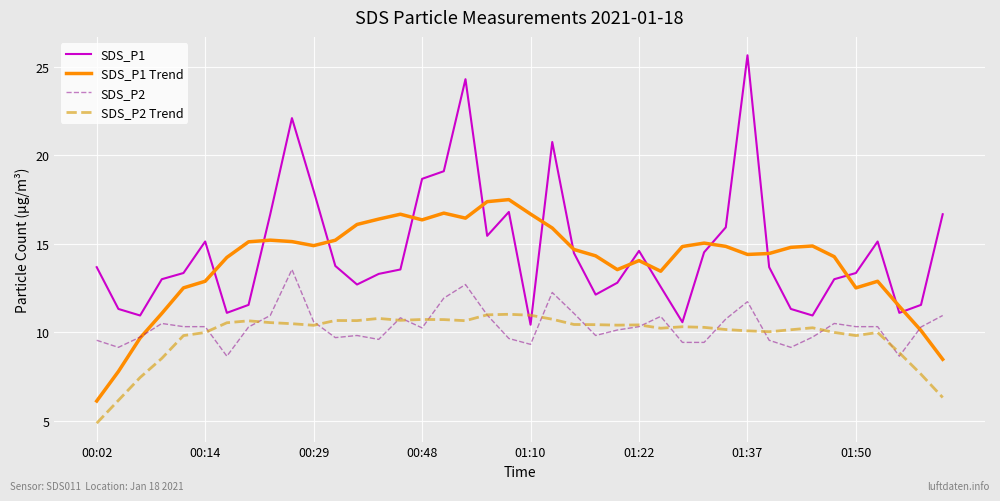

True or false: SDS_P1 Trend and SDS_P2 cross at least once.

True